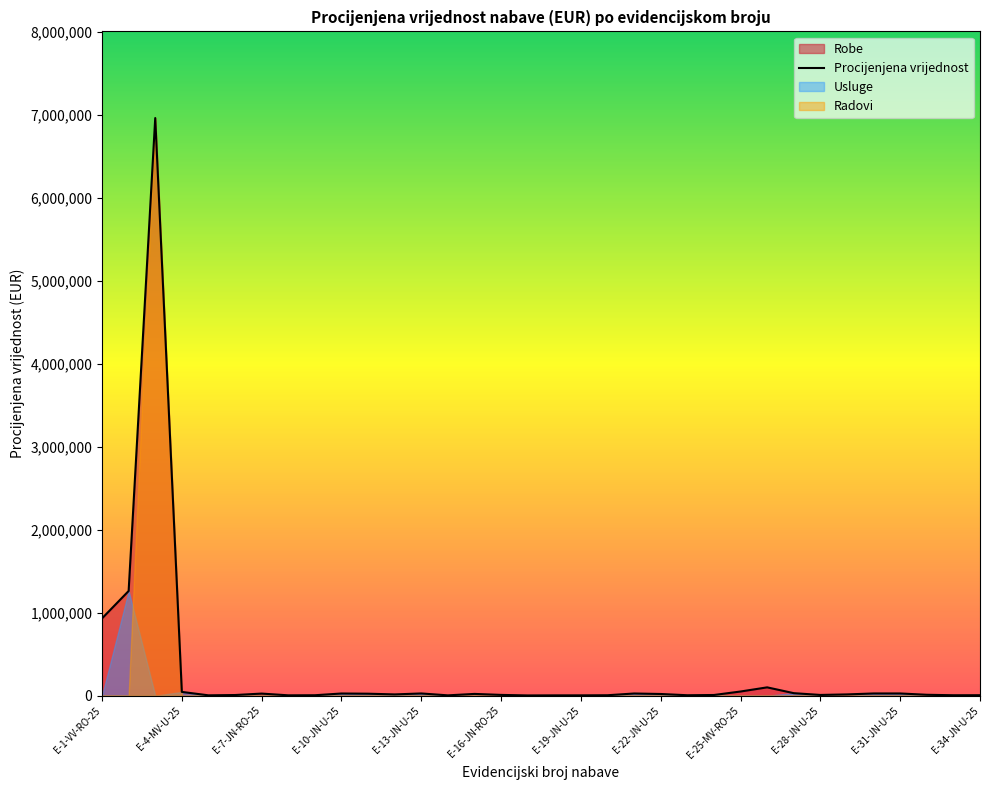

Reading left to right, what are all the values shown in this chart?

930944.3	1260866.7	6958656.8	45000.0	4000.0	7600.0	25000.0	4000.0	5000.0	26000.0	23500.0	15000.0	26500.0	3700.0	21000.0	9000.0	2700.0	3500.0	3700.0	5000.0	26000.0	20000.0	5000.0	8000.0	50000.0	100000.0	30000.0	8500.0	15000.0	26400.0	26400.0	10500.0	5000.0	5300.0